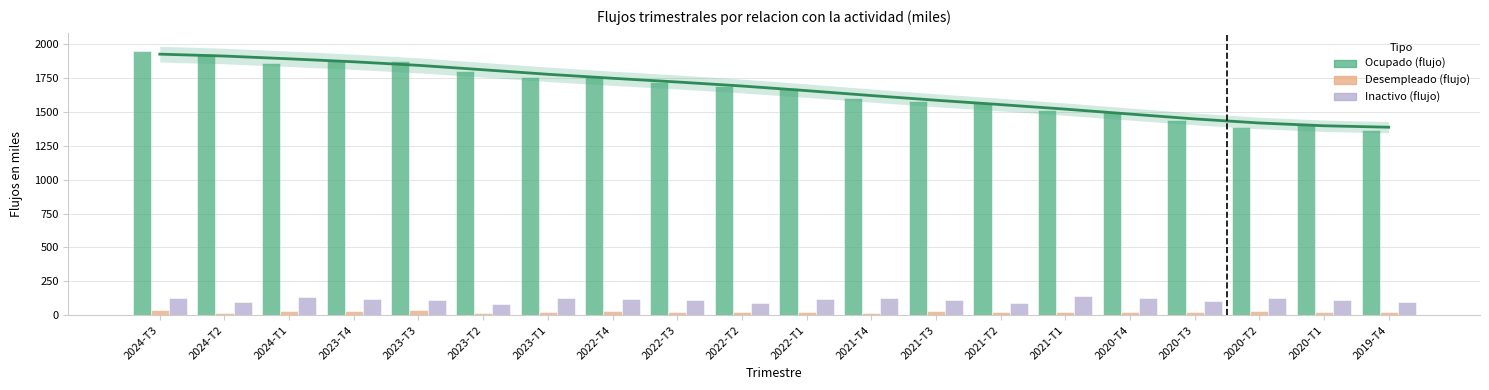

Reading left to right, extract all data points from this chart.

Ocupado (flujo): 2024-T3=1951.0	2024-T2=1925.6	2024-T1=1861.9	2023-T4=1881.1	2023-T3=1875.9	2023-T2=1802.1	2023-T1=1755.8	2022-T4=1754.2	2022-T3=1723.2	2022-T2=1694.5	2022-T1=1675.2	2021-T4=1603.0	2021-T3=1577.1	2021-T2=1567.4	2021-T1=1516.4	2020-T4=1497.8	2020-T3=1438.0	2020-T2=1386.9	2020-T1=1410.9	2019-T4=1363.8
Desempleado (flujo): 2024-T3=37.3	2024-T2=19.8	2024-T1=28.9	2023-T4=30.3	2023-T3=37.3	2023-T2=18.1	2023-T1=27.3	2022-T4=34.2	2022-T3=24.9	2022-T2=20.3	2022-T1=26.6	2021-T4=16.2	2021-T3=34.6	2021-T2=21.9	2021-T1=21.0	2020-T4=20.5	2020-T3=24.1	2020-T2=30.5	2020-T1=21.5	2019-T4=20.1
Inactivo (flujo): 2024-T3=129.9	2024-T2=98.2	2024-T1=132.1	2023-T4=119.4	2023-T3=110.5	2023-T2=81.4	2023-T1=123.4	2022-T4=117.6	2022-T3=114.0	2022-T2=93.7	2022-T1=117.5	2021-T4=123.5	2021-T3=114.3	2021-T2=92.5	2021-T1=138.4	2020-T4=128.4	2020-T3=108.3	2020-T2=125.2	2020-T1=108.7	2019-T4=100.8